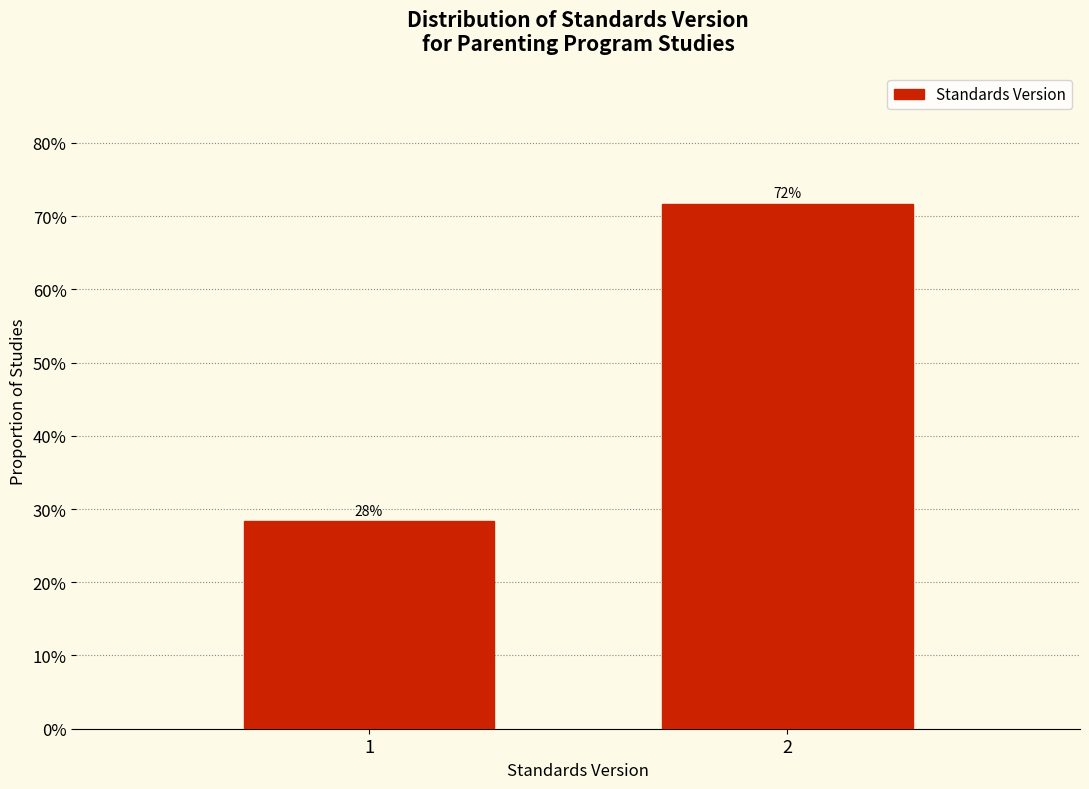

Are the bars horizontal?

No